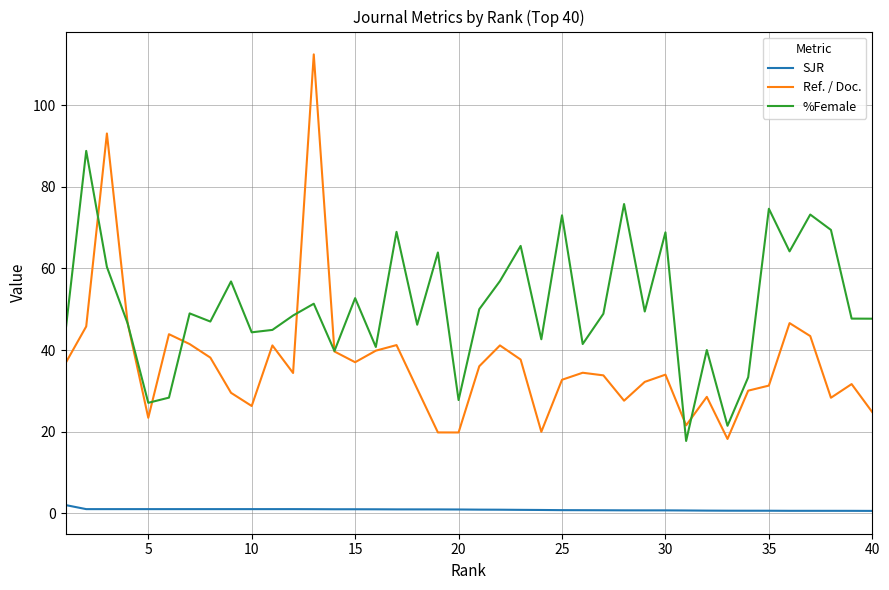

Which series has the largest total across all categories?

%Female